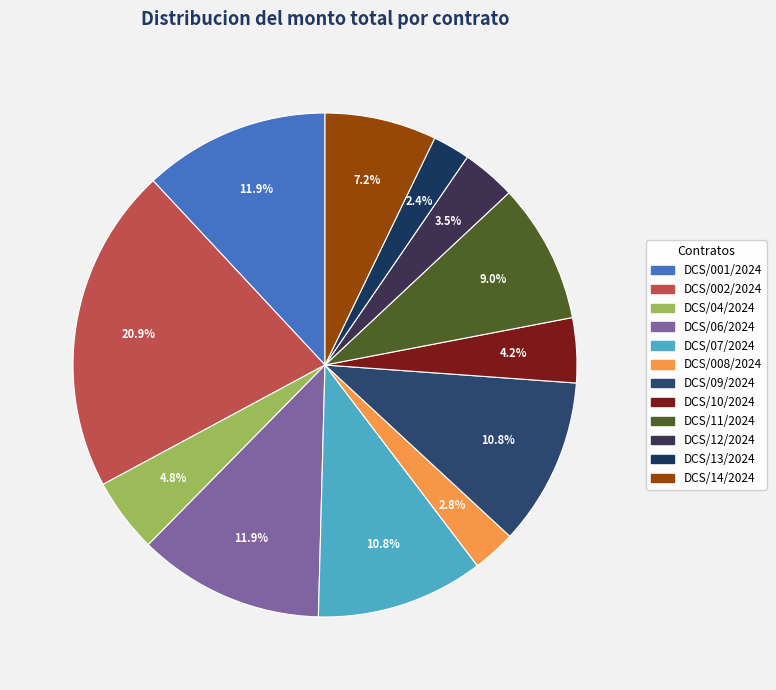

Count the number of slices in the pie.

12